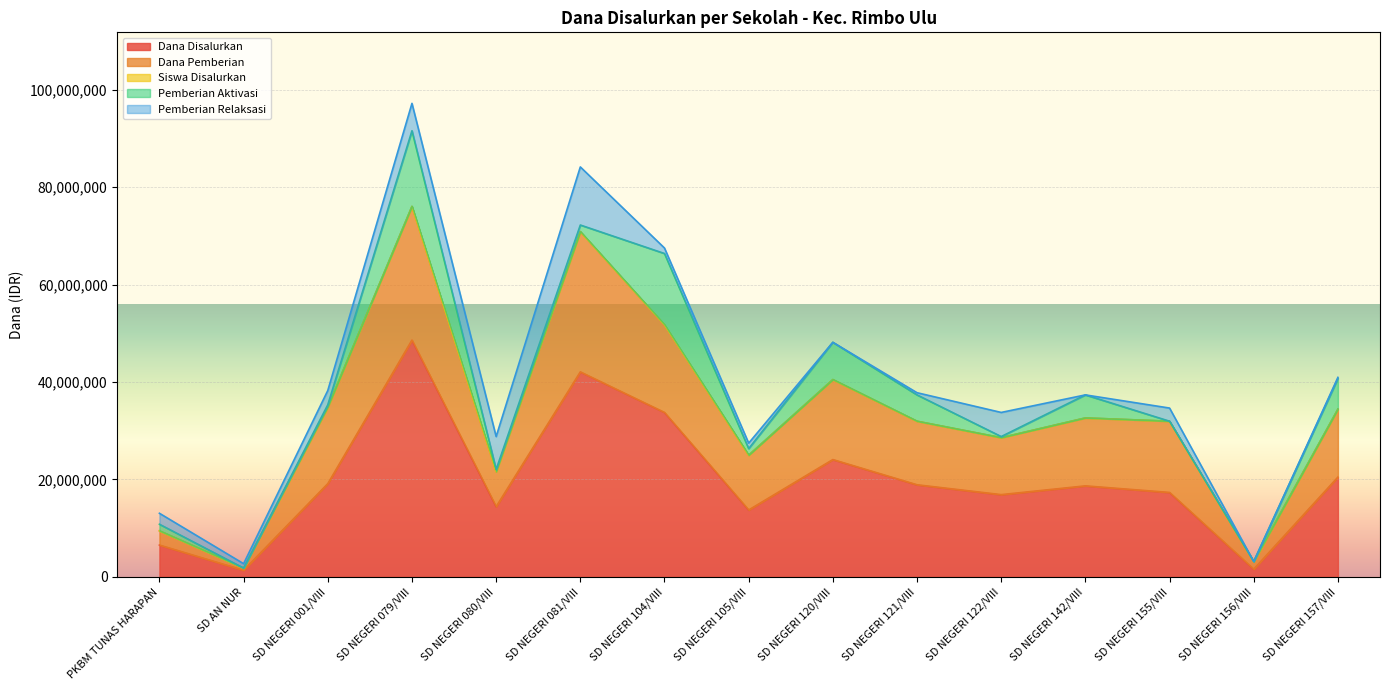

At which category is the sum across all series the highest?

SD NEGERI 079/VIII